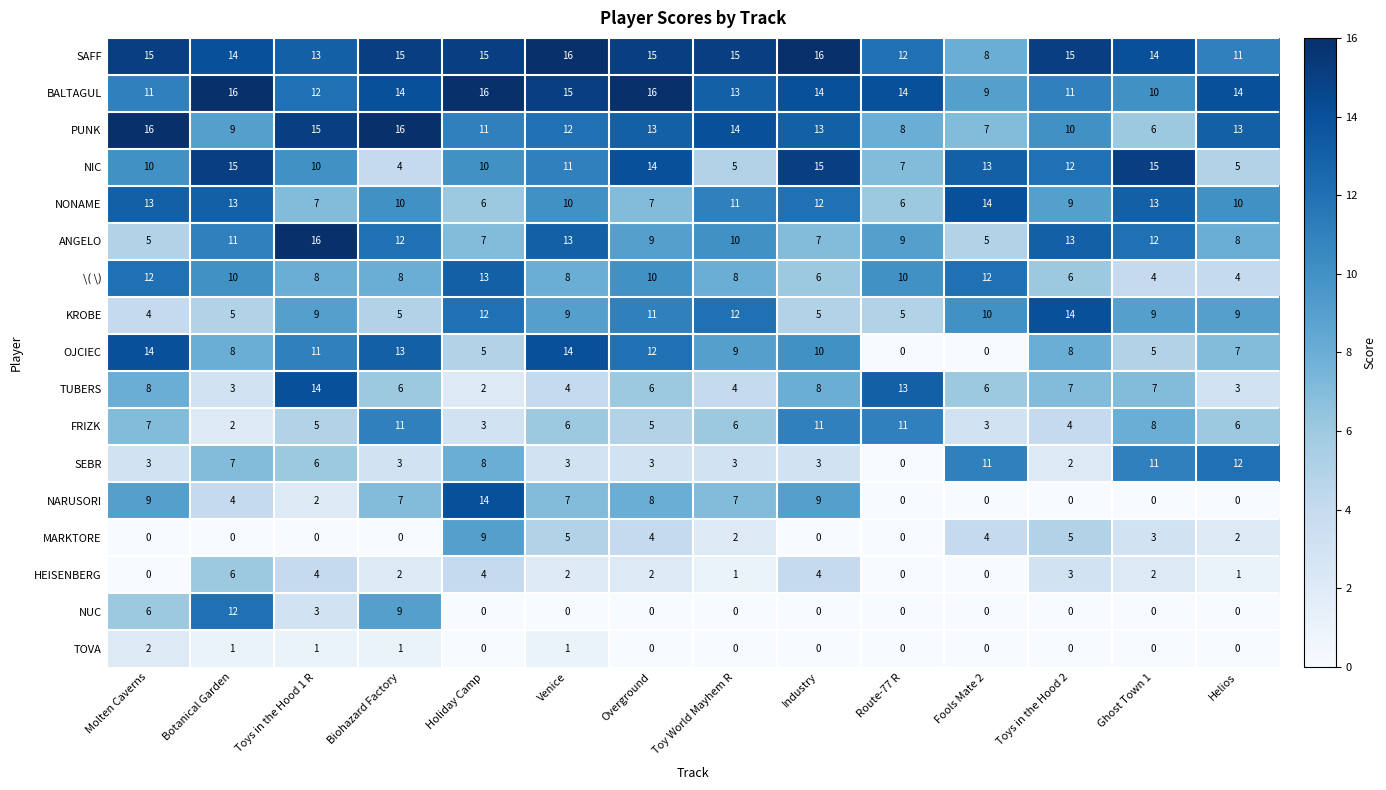

What is the sum of all NONAME values?

141